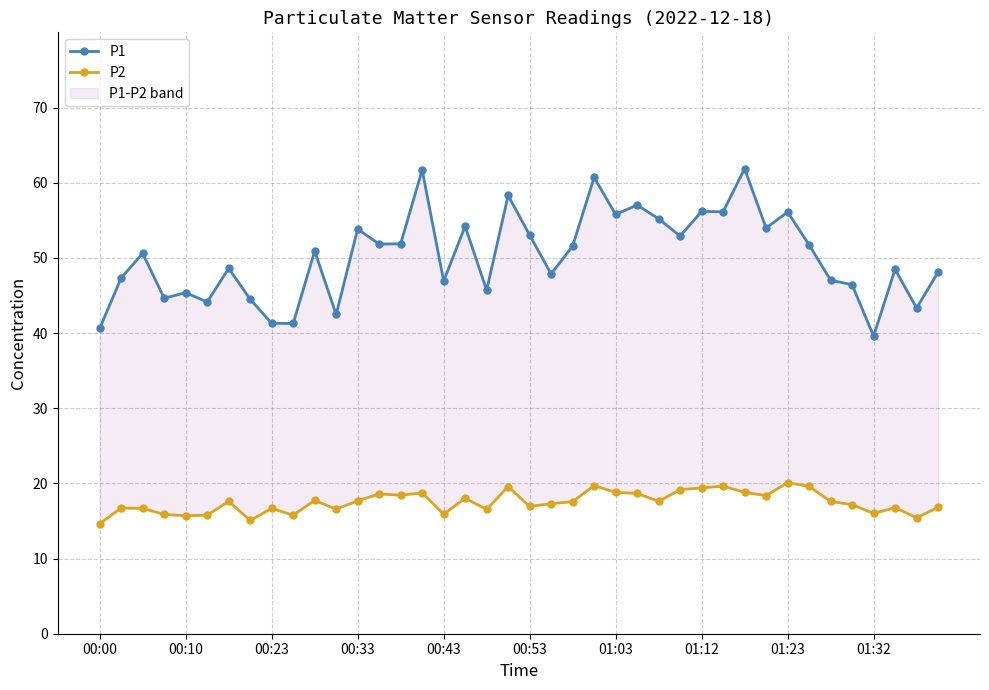

At which category is the sum across all series the highest?

30